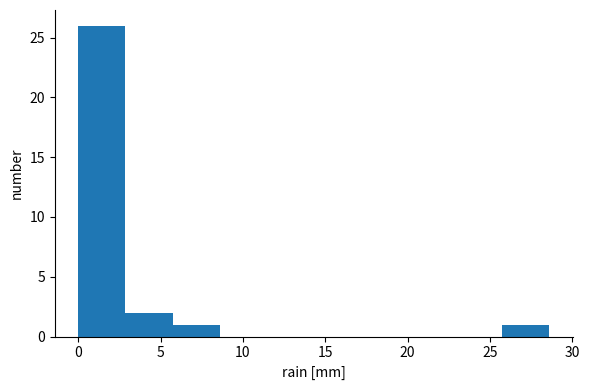

Reading left to right, list every bar in this chart as the range it spans on the x-axis followed by its height. Neither the bar edges nor the heights are printed on the chart, so give them approximately, as read against the axes.

0.0 to 3.0: 26
3.0 to 5.5: 2
5.5 to 8.5: 1
8.5 to 11.5: 0
11.5 to 14.5: 0
14.5 to 17.0: 0
17.0 to 20.0: 0
20.0 to 23.0: 0
23.0 to 25.5: 0
25.5 to 28.5: 1